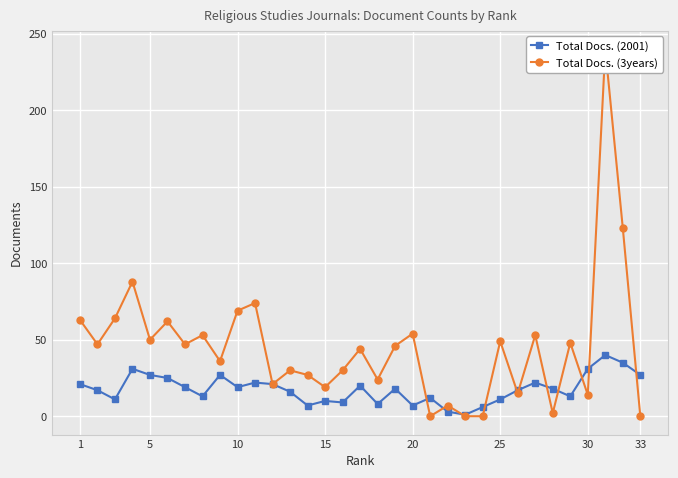

What is the highest value of the Total Docs. (2001) series?

40